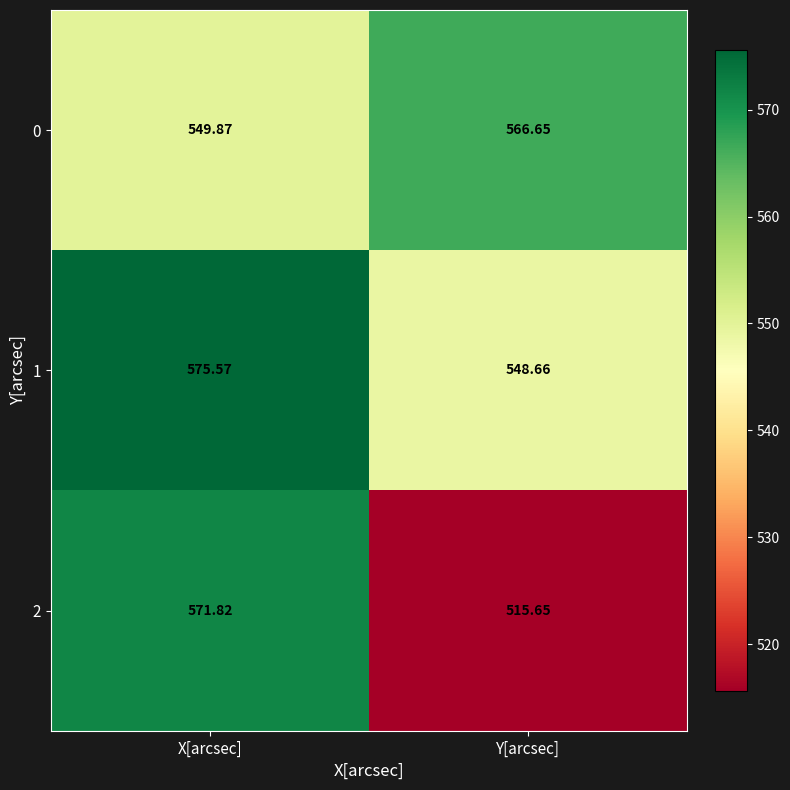

At which category is the sum across all series the highest?

X[arcsec]